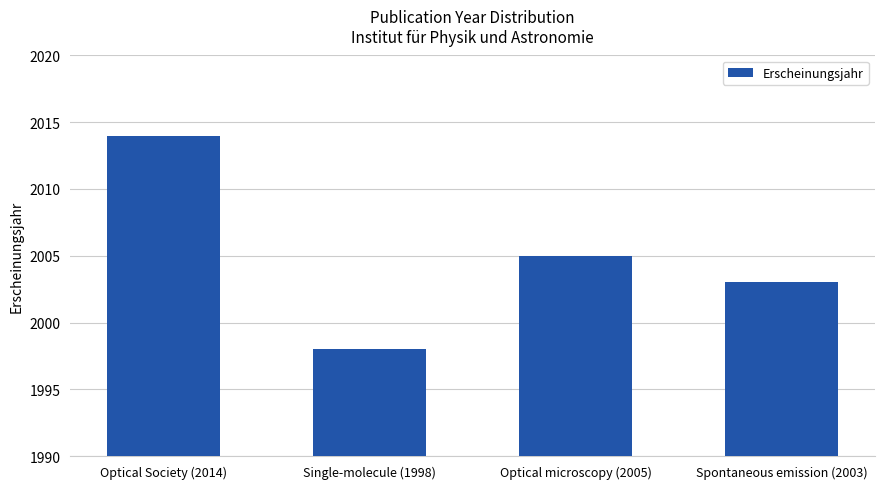

How many series are shown in this chart?

1